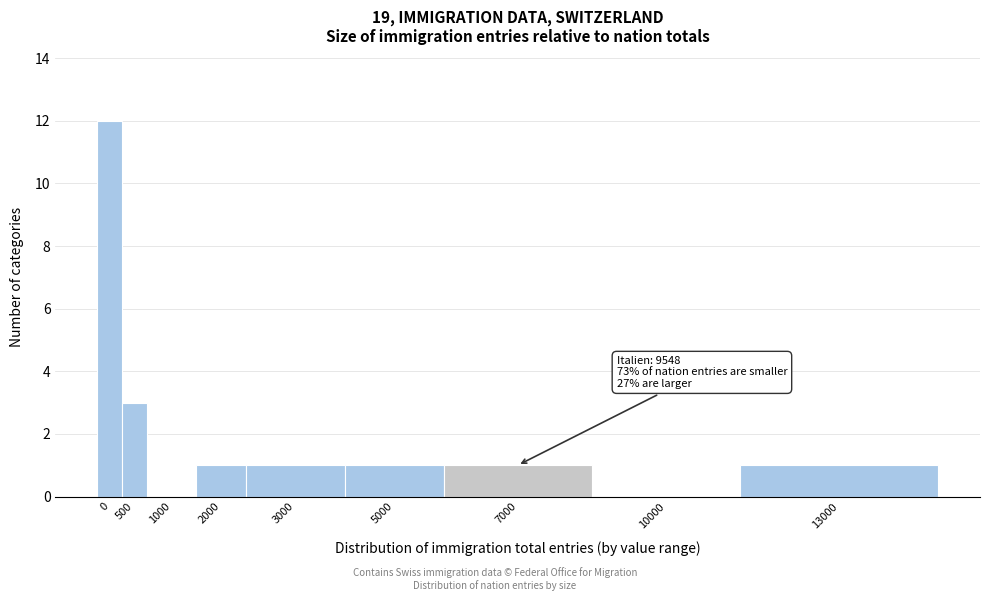

Reading left to right, what are all the values shown in this chart?

0=12	500=3	1000=0	2000=1	3000=1	5000=1	7000=1	10000=0	13000=1